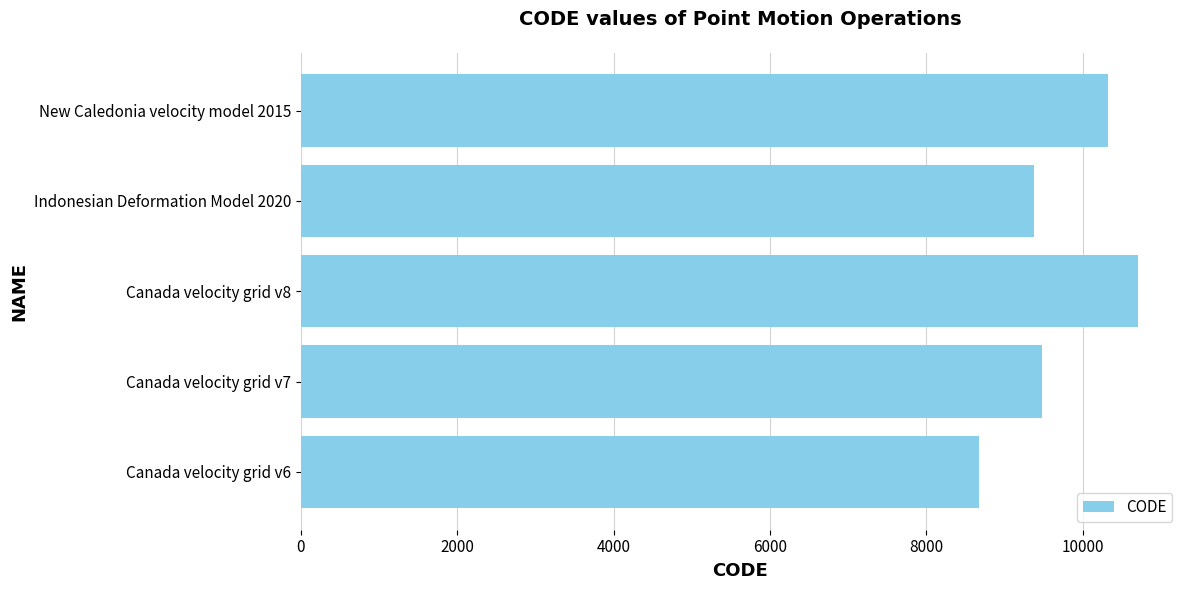

What is the difference between the maximum and minimum values?

2031